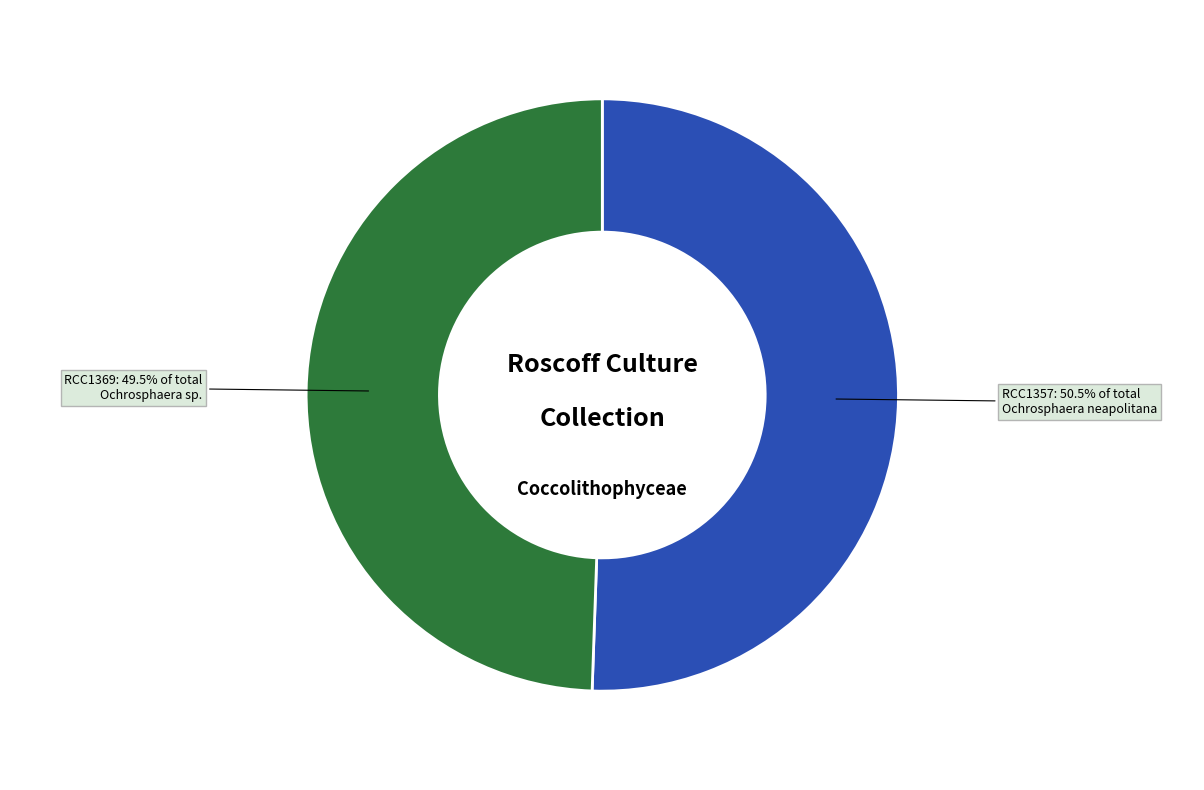

Is there any slice that represents more than half of the pie?

Yes